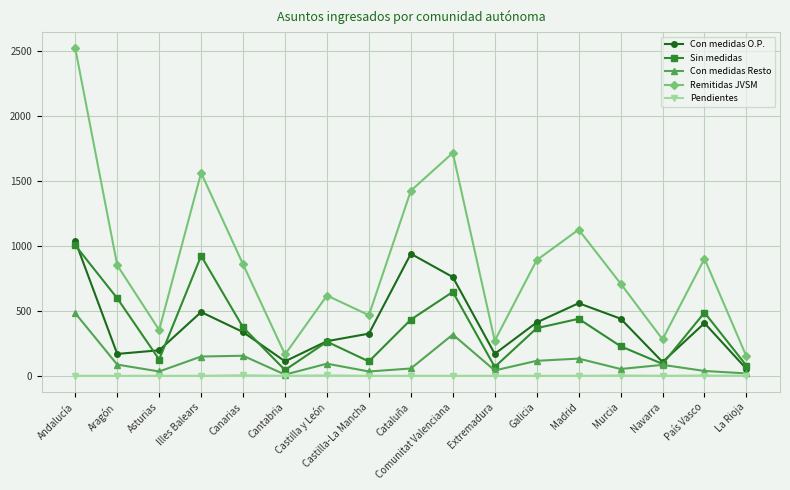

True or false: Con medidas O.P. has more than 1 interior local peaks.

True